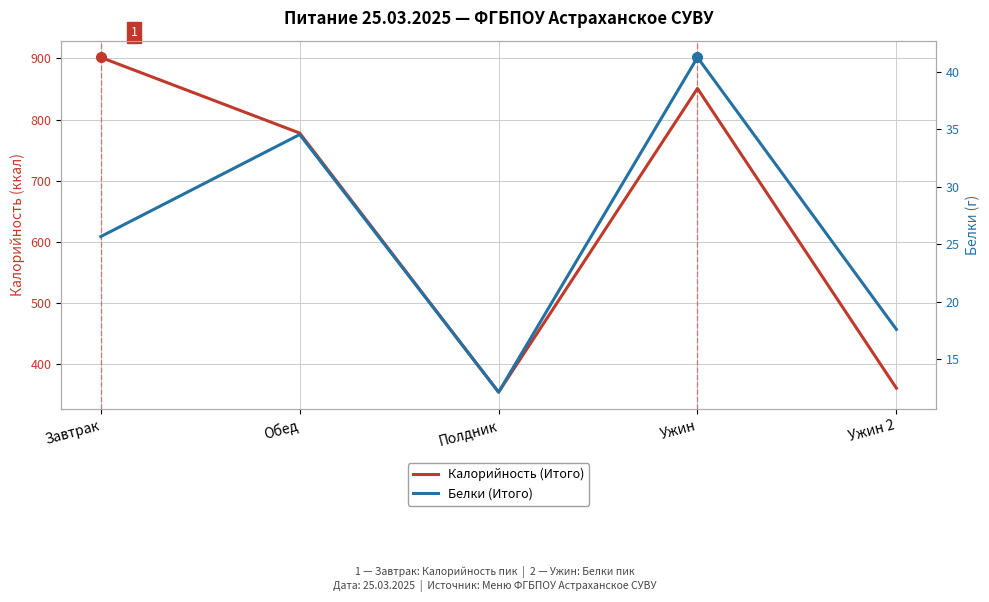

Reading left to right, transcribe all the data shown in this chart.

Калорийность (Итого): Завтрак=901.4	Обед=777.8	Полдник=354.6	Ужин=850.7	Ужин 2=361.1
Белки (Итого): Завтрак=25.7	Обед=34.5	Полдник=12.1	Ужин=41.3	Ужин 2=17.6